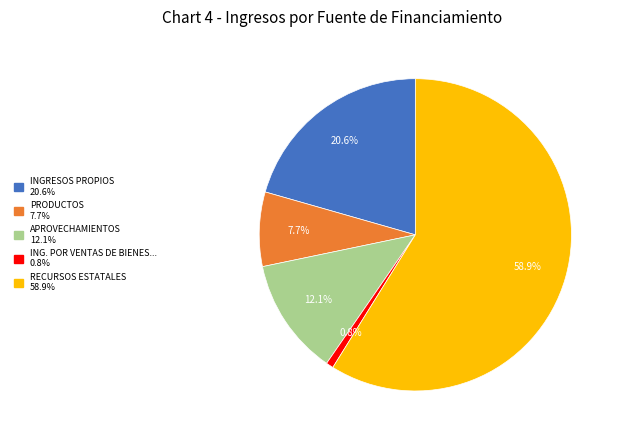

Is there a majority slice in this chart?

Yes